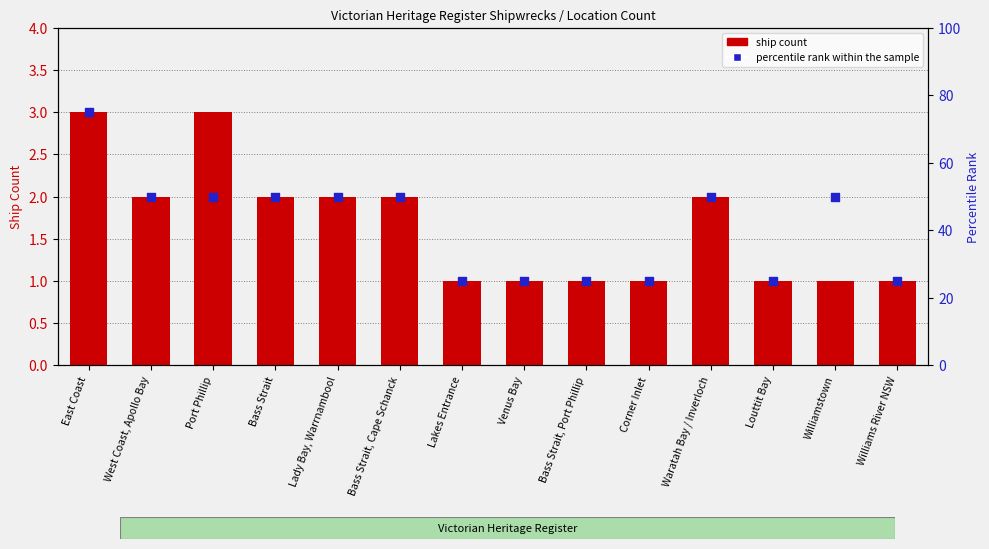

What are all the series names shown in the legend?

ship count, percentile rank within the sample